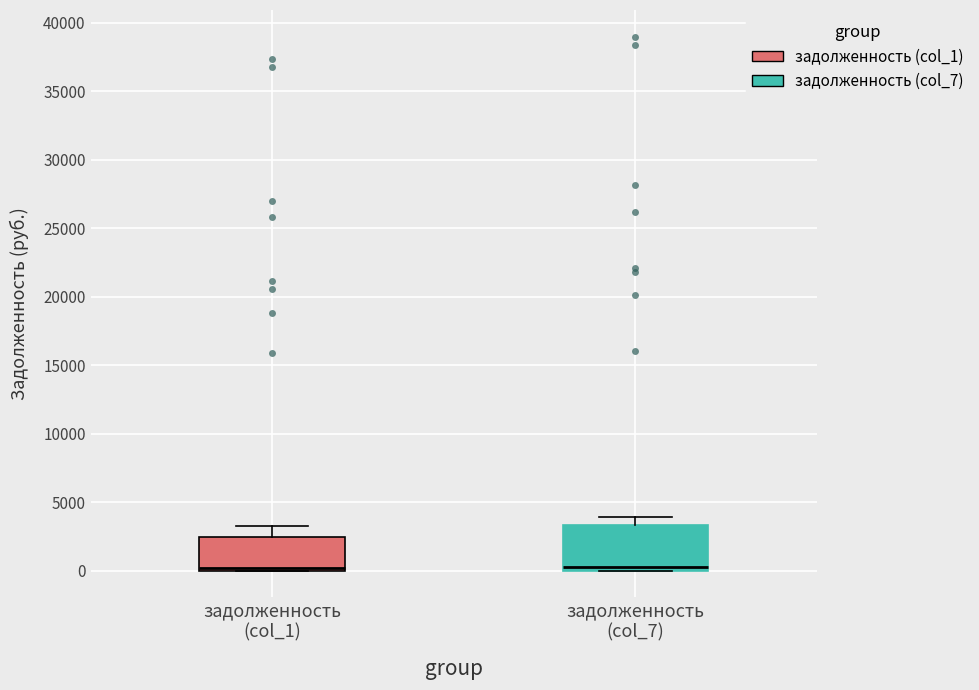

Reading left to right, read every box against the y-axis: the position of its median line, the range the box covers, and the ends of its whiskers. The values are not printed on the chart, so give them approximately, as read against the axis.

задолженность (col_1): median 0 (just above the box's lower edge), box 0 to 2500, whiskers 0 to 3500
задолженность (col_7): median 500, box 0 to 3500, whiskers 0 to 4000